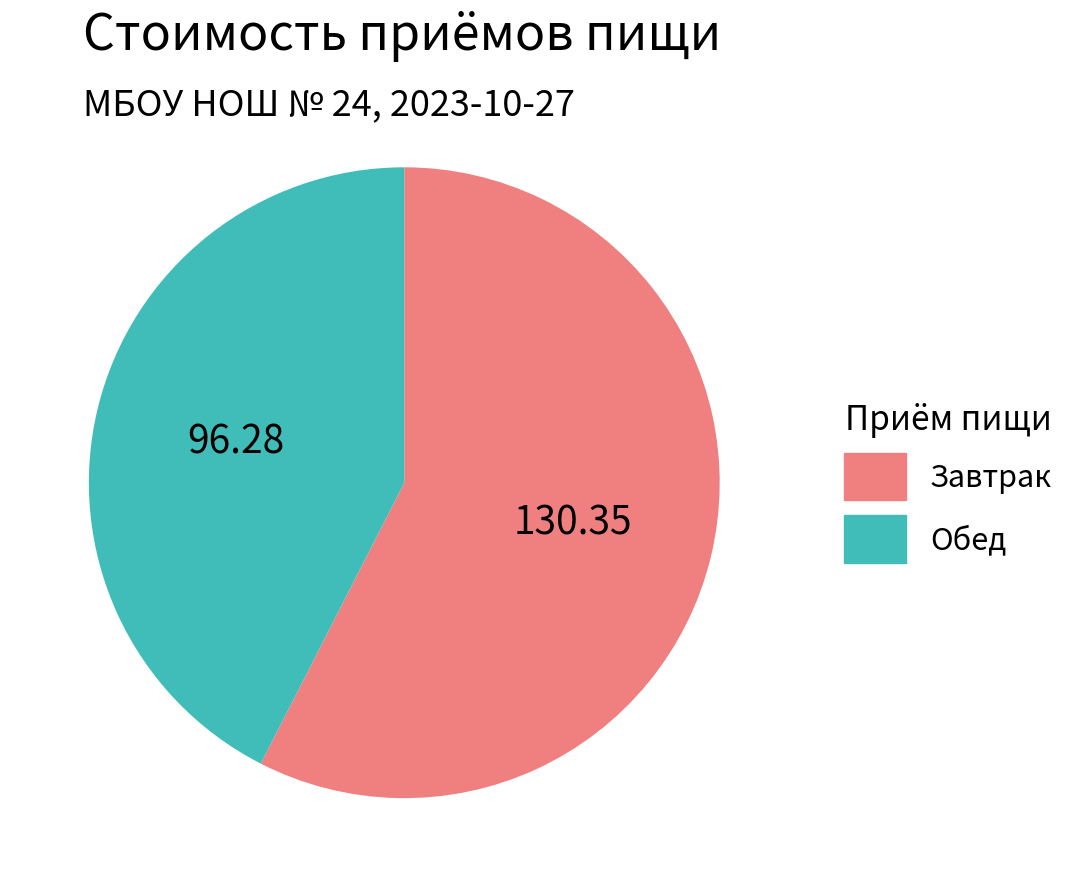

What is the ratio of the value at Обед to the value at Завтрак?

0.7